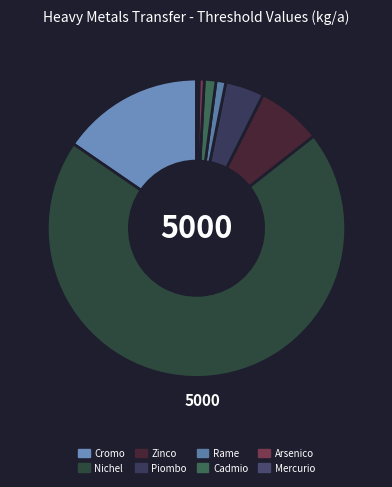

How many slices are in this pie chart?

8